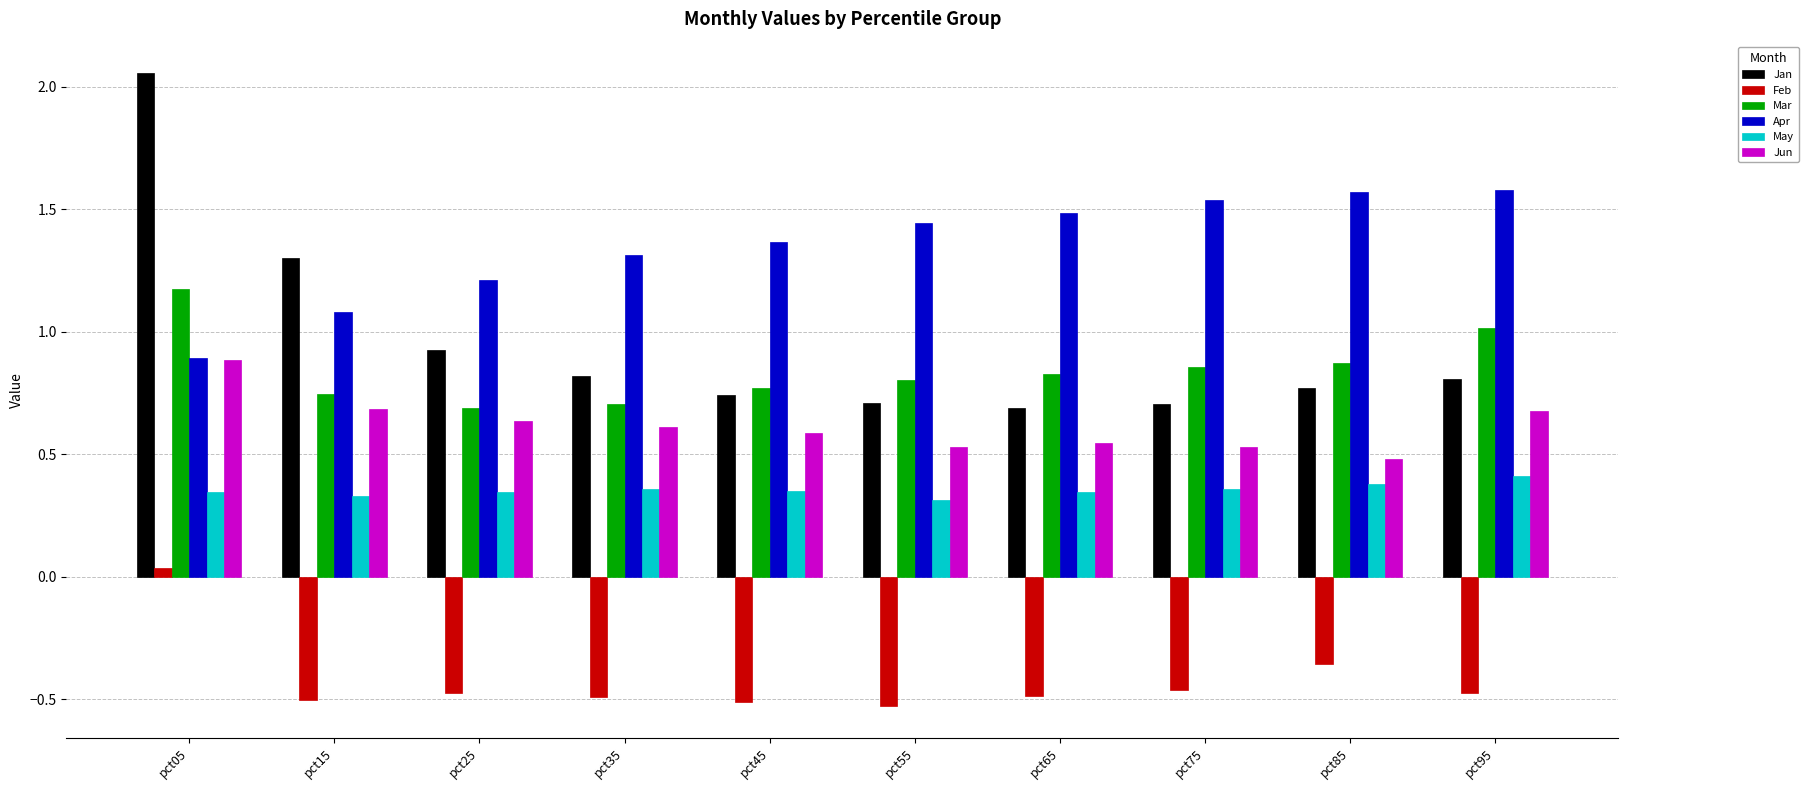

What is the sum of all Apr values?

13.5